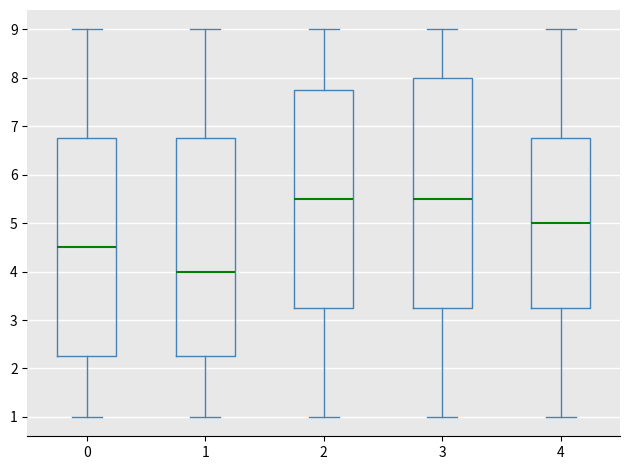

Reading left to right, read every box against the y-axis: the position of its median line, the range the box covers, and the ends of its whiskers. The values are not printed on the chart, so give them approximately, as read against the axis.

0: median 4.5, box 2.3 to 6.8, whiskers 1.0 to 9.0
1: median 4.0, box 2.3 to 6.8, whiskers 1.0 to 9.0
2: median 5.5, box 3.3 to 7.8, whiskers 1.0 to 9.0
3: median 5.5, box 3.3 to 8.0, whiskers 1.0 to 9.0
4: median 5.0, box 3.3 to 6.8, whiskers 1.0 to 9.0